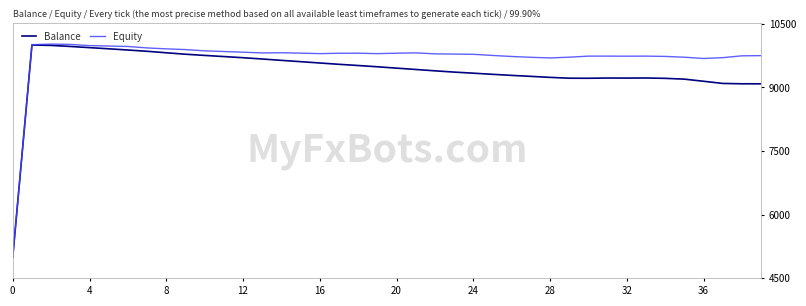

Rank the series by their average value, from highest to lowest.

Equity, Balance